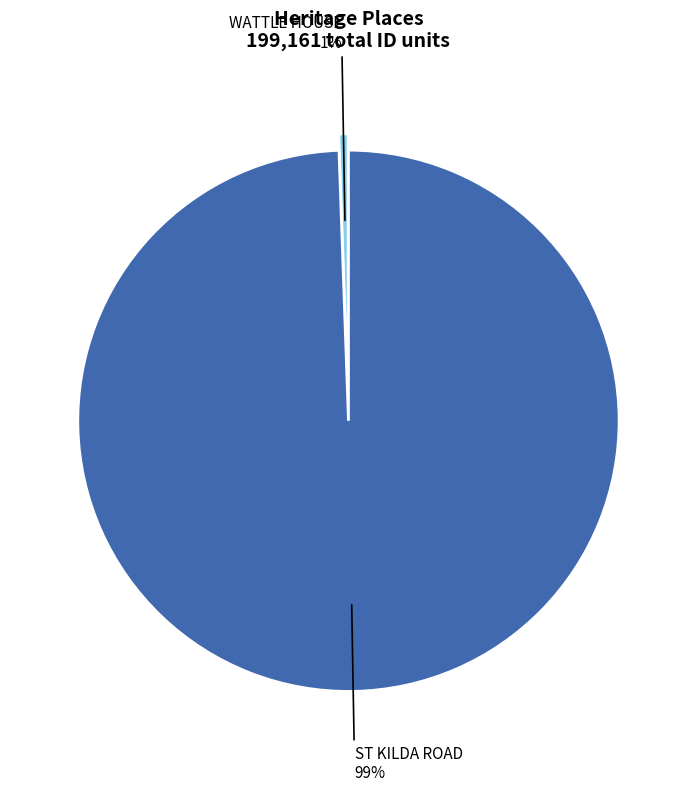

To the nearest percent, what is the average slice percentage?

50%